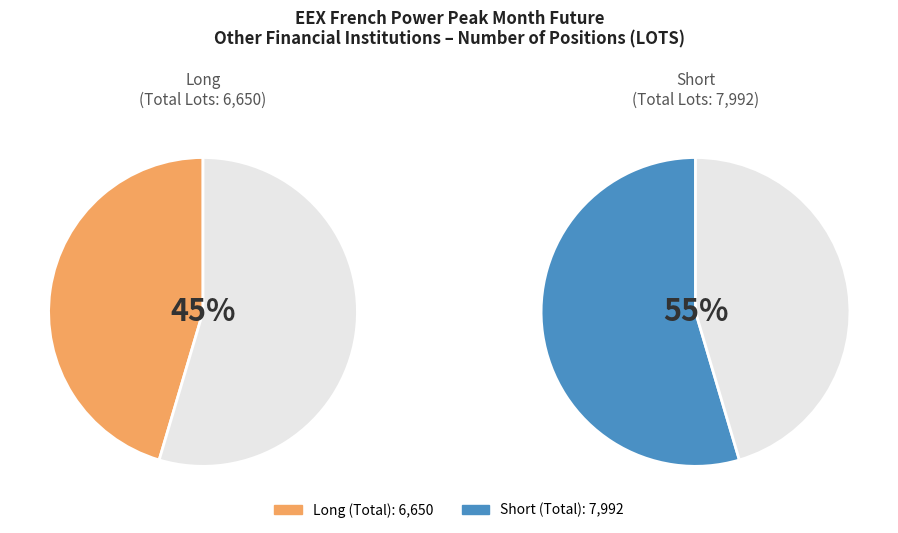

What is the majority slice?

Short (Total)